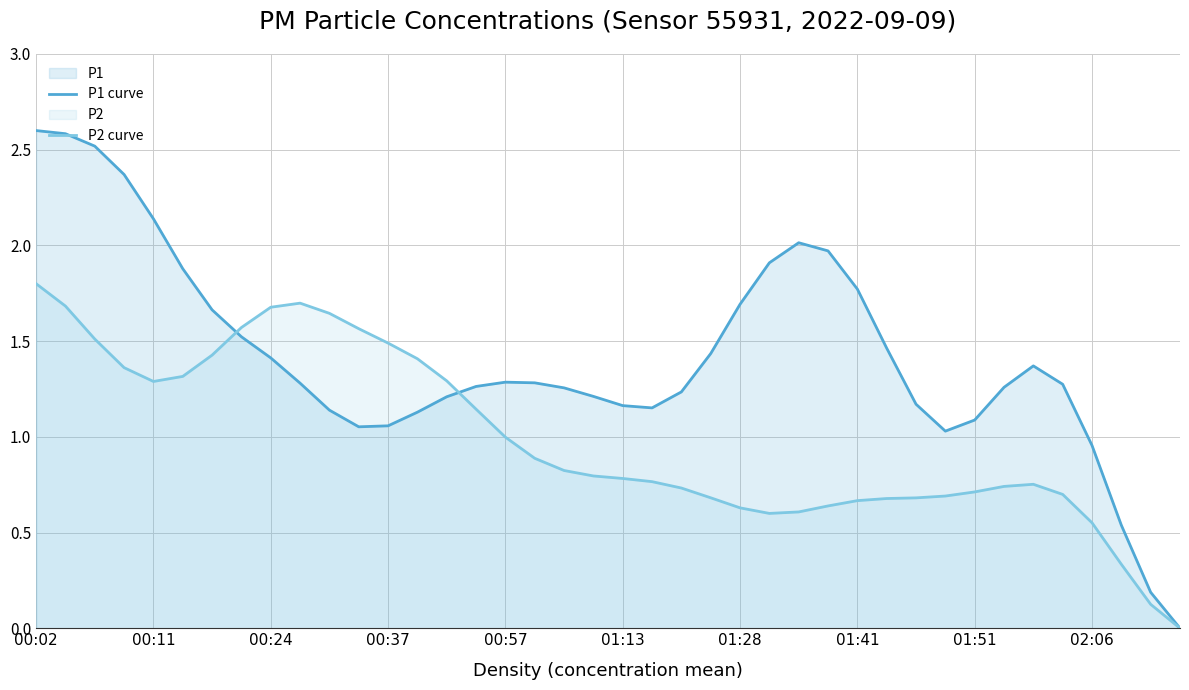

How many lines are shown in the chart?

2